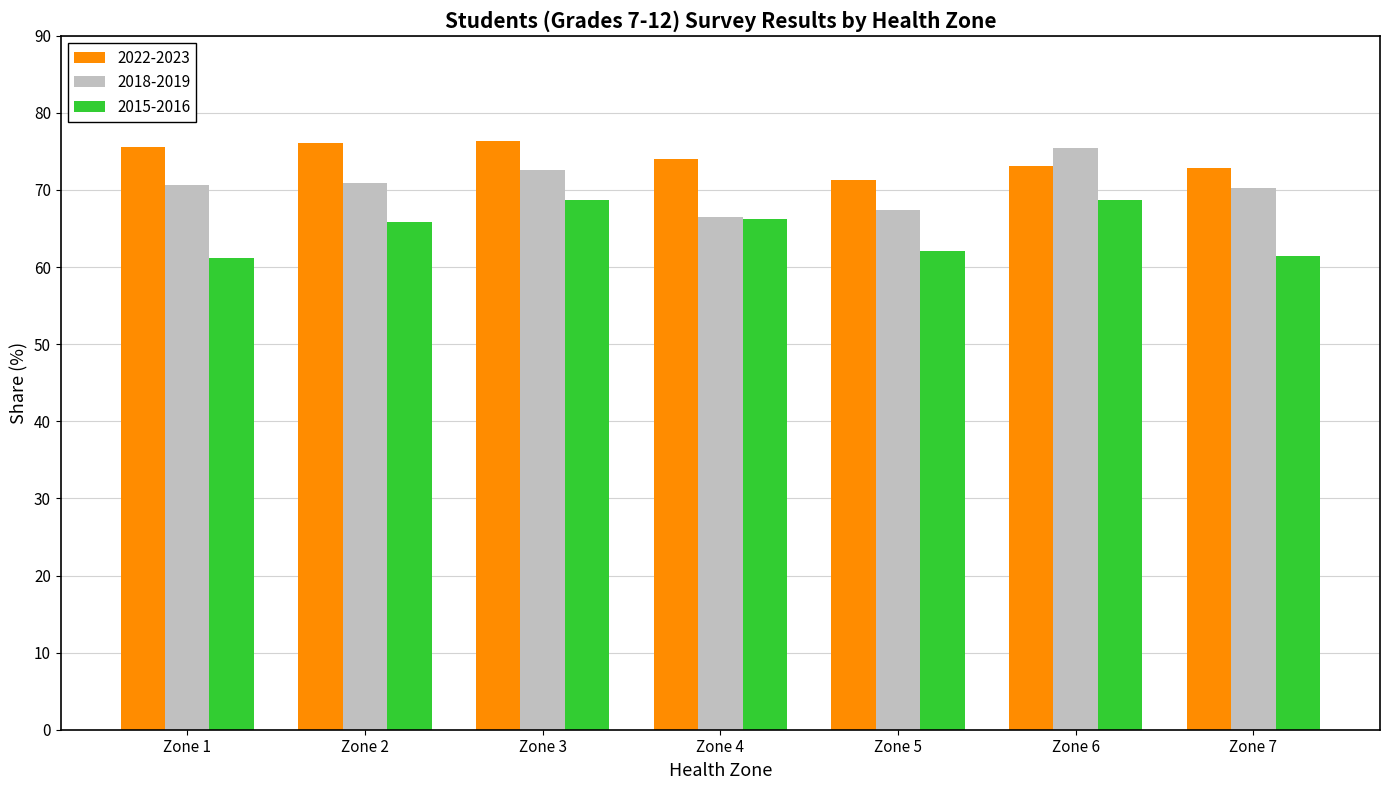

Which series has the largest total across all categories?

2022-2023